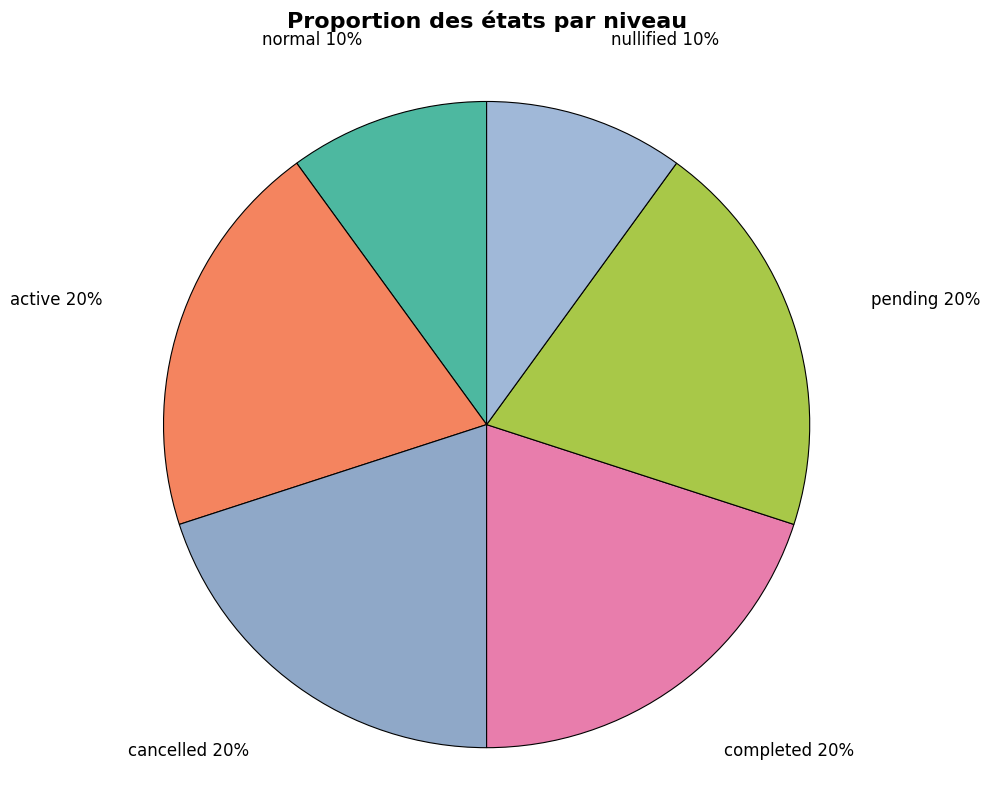

How many segments does this pie chart have?

6